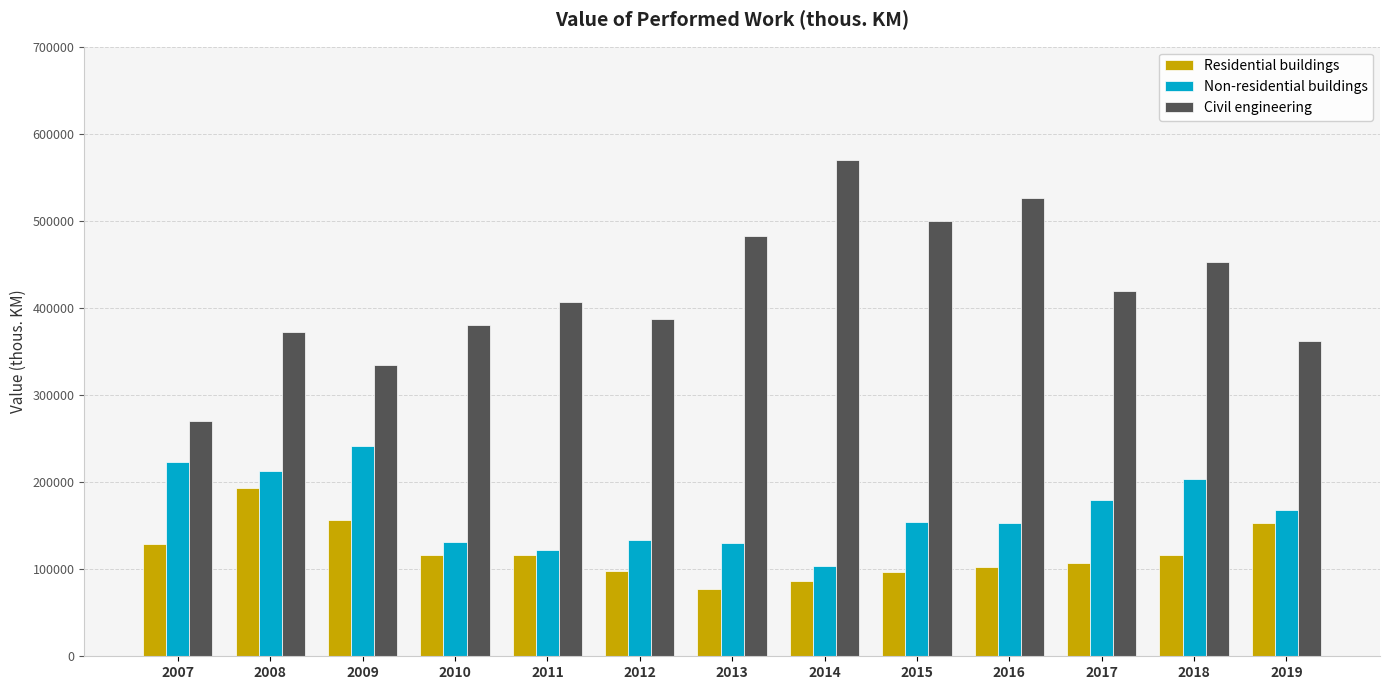

At how many categories does at least one series exceed 122937?

13